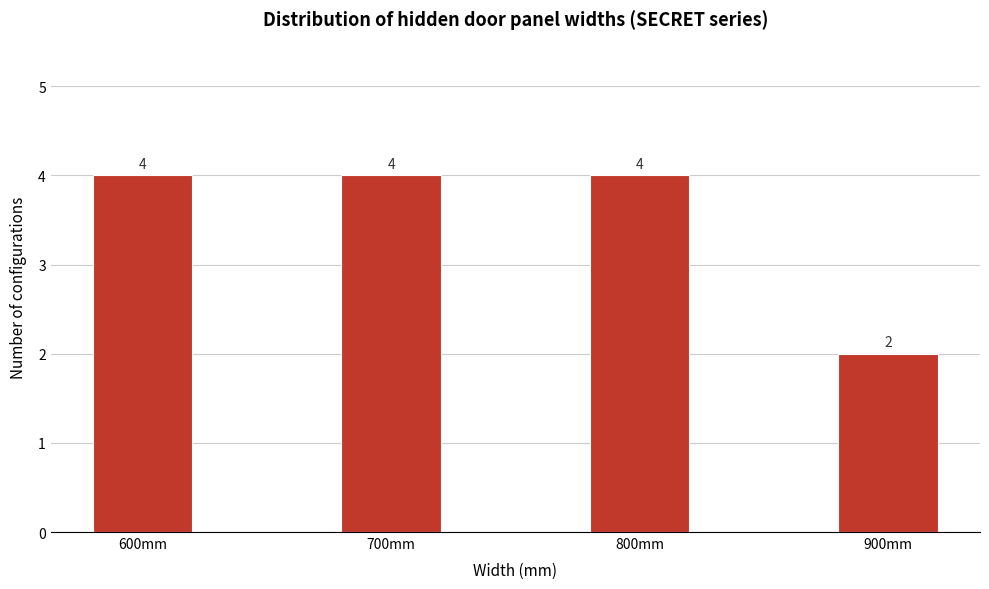

Reading right to left, extract all data points from this chart.

2	4	4	4